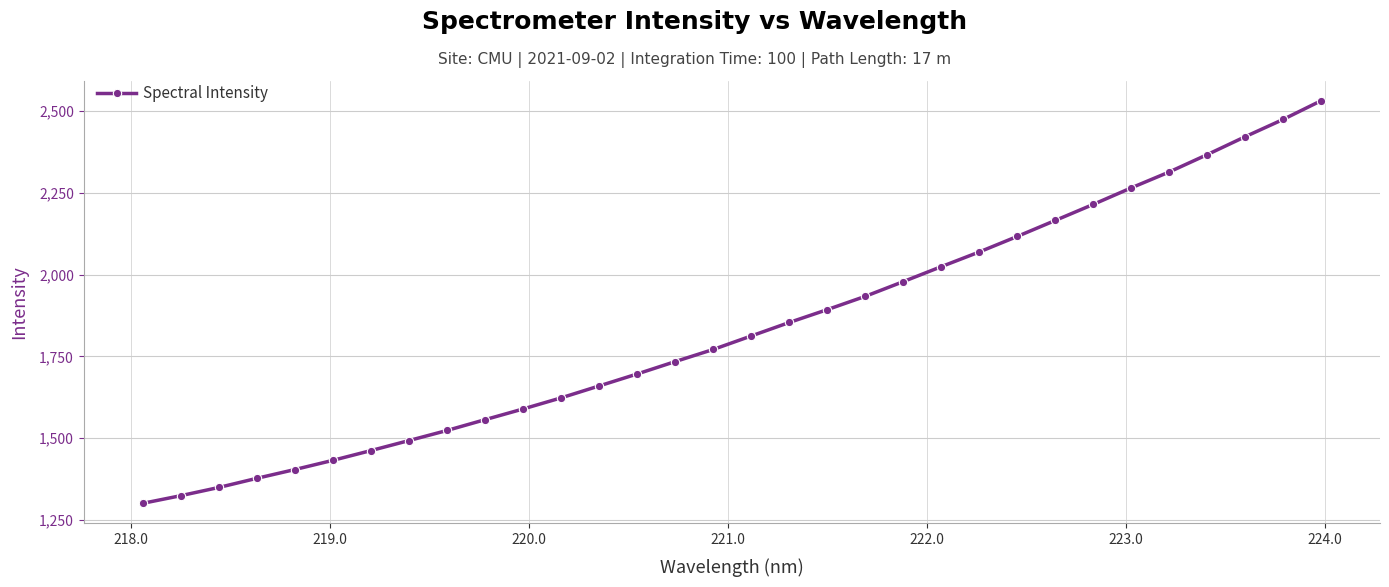

What is the minimum value shown in the chart?

1300.9